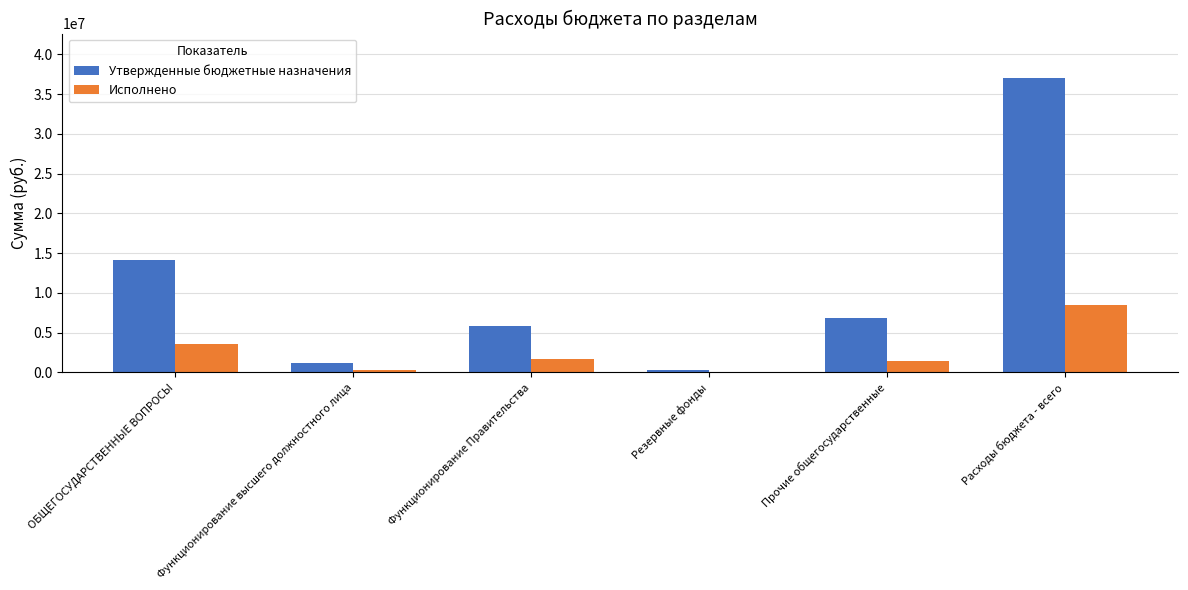

At which label does Утвержденные бюджетные назначения first exceed 6834566?

ОБЩЕГОСУДАРСТВЕННЫЕ ВОПРОСЫ